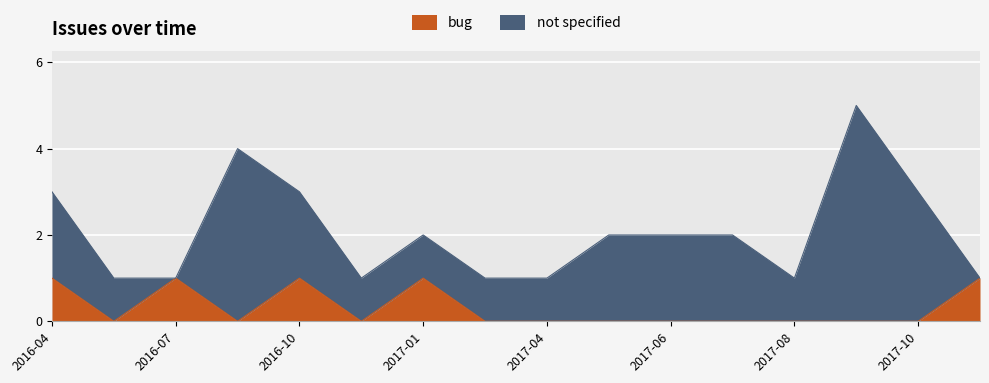

Is it true that the value at 2017-05 is 0?

True